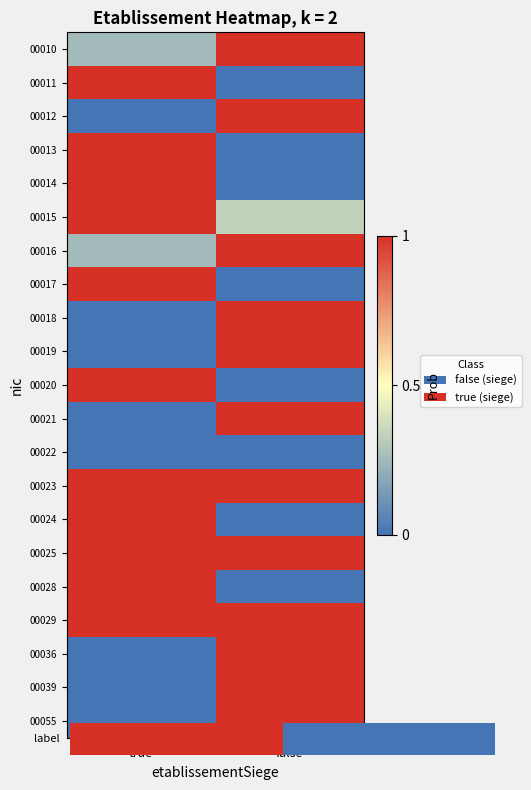

True or false: 00025 has a value of 1.0 at true.

True